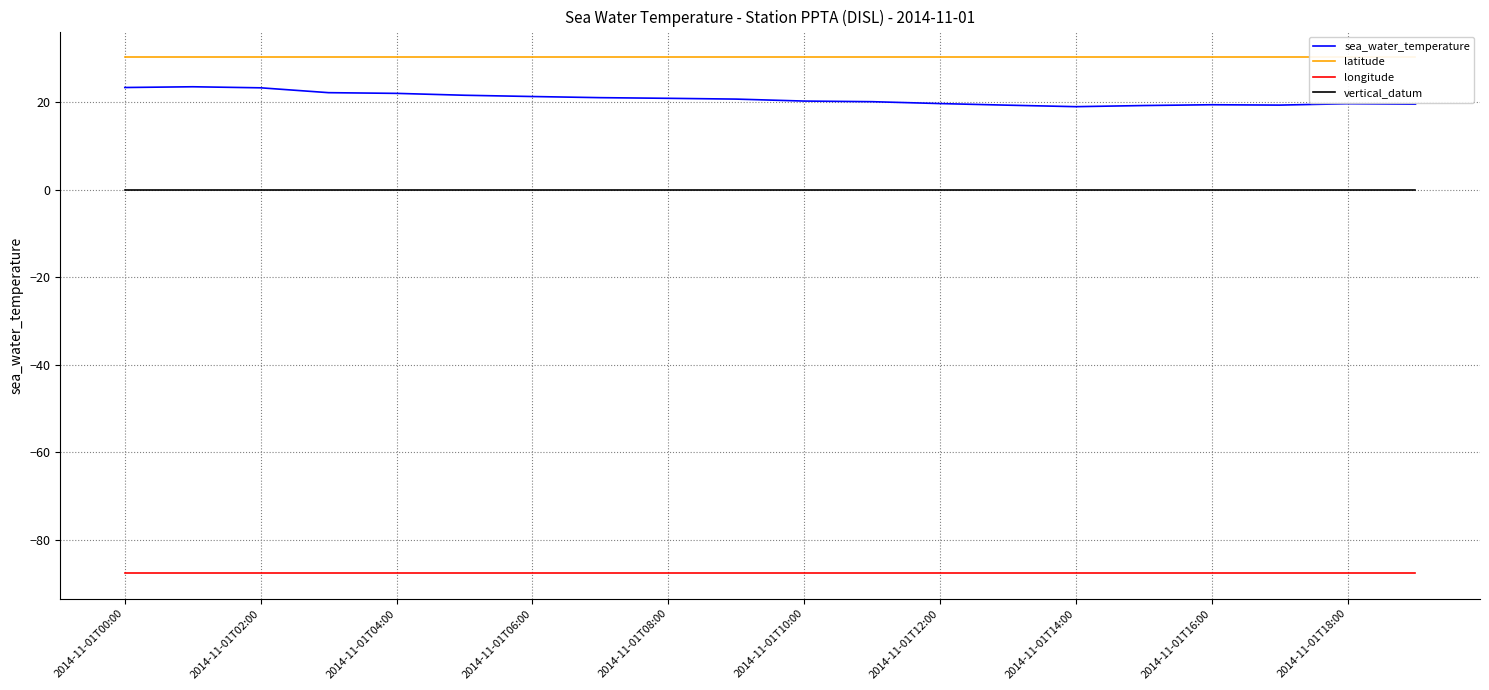

Which series has the largest range (max minus min)?

sea_water_temperature